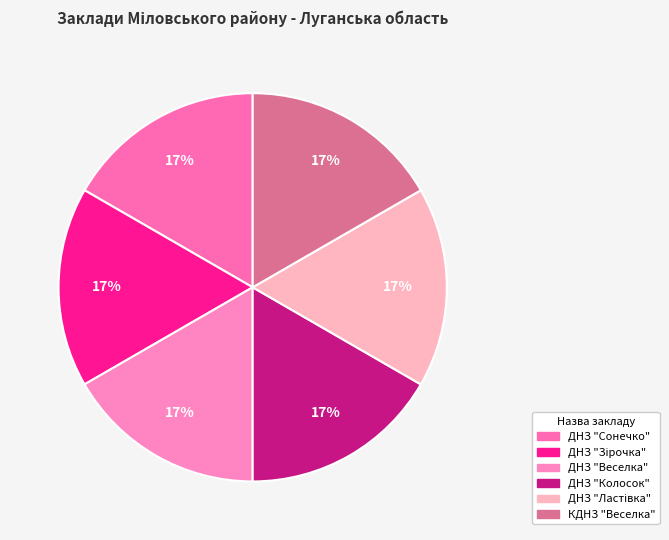

Which category has the smallest portion of the pie?

КДНЗ "Веселка"